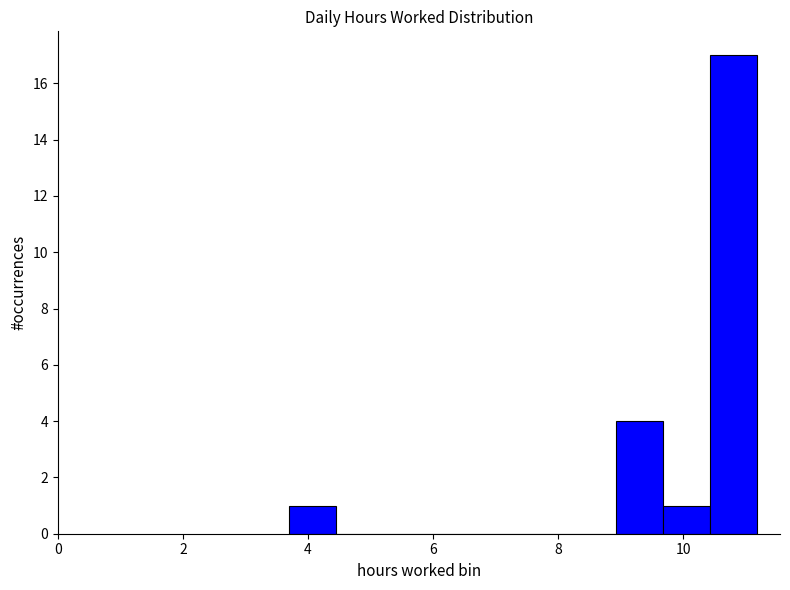

Read against the x-axis, roughly where is the centre of the tallest bar?

10.8